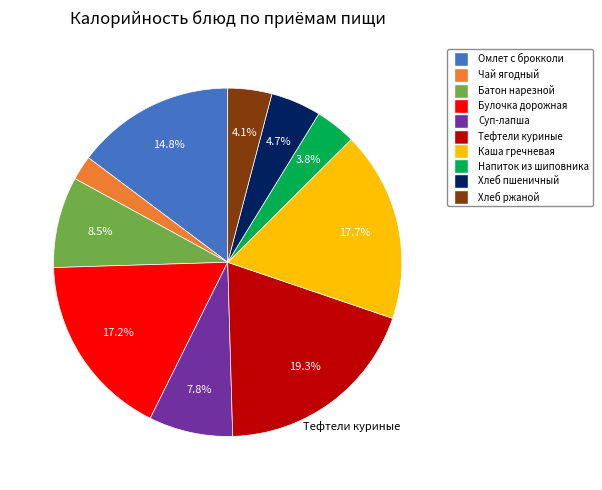

Is there any slice that represents more than half of the pie?

No